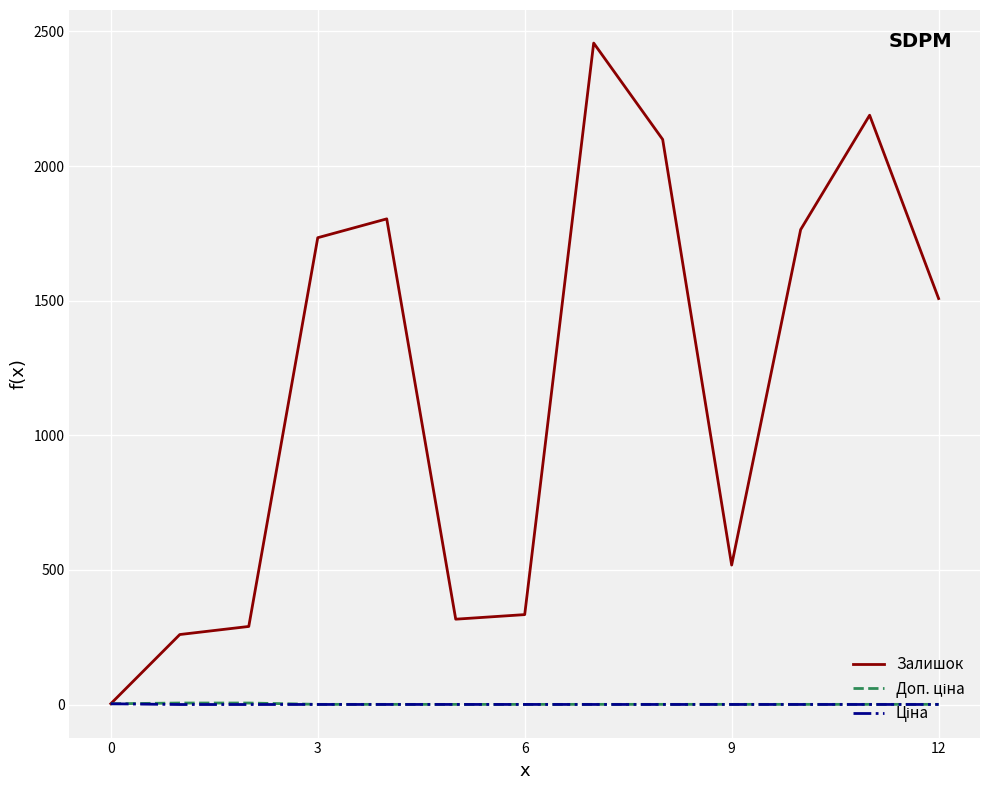

What is the maximum value shown in the chart?

2457.0